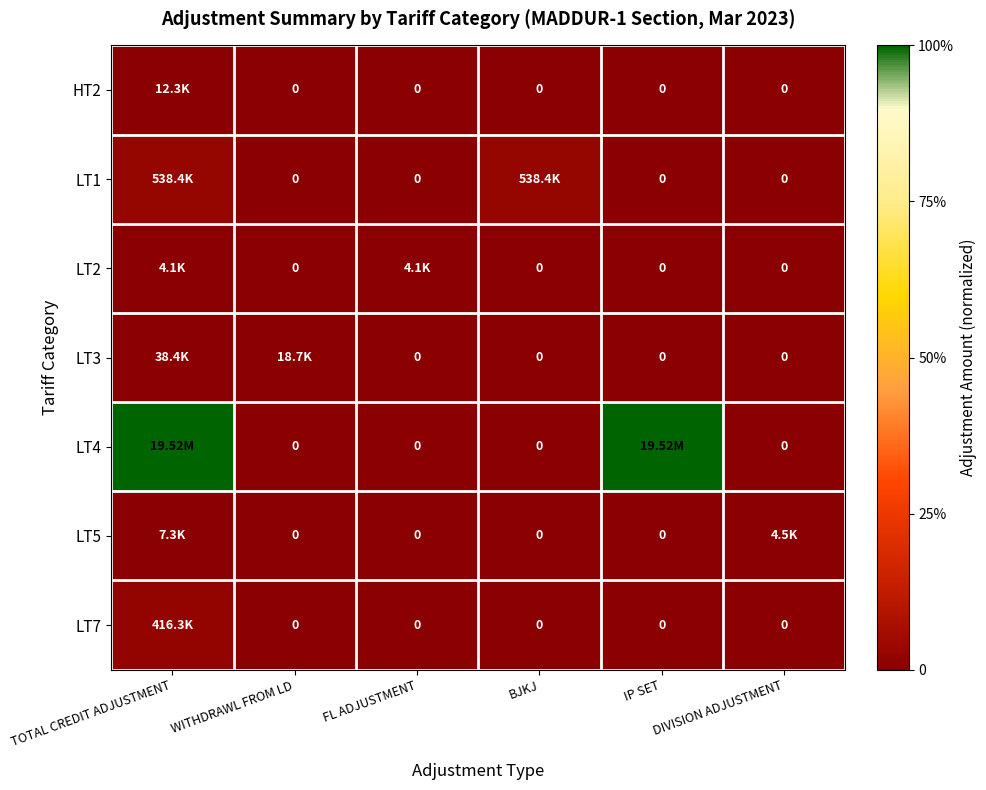

Which series changed the most between FL ADJUSTMENT and DIVISION ADJUSTMENT?

LT5